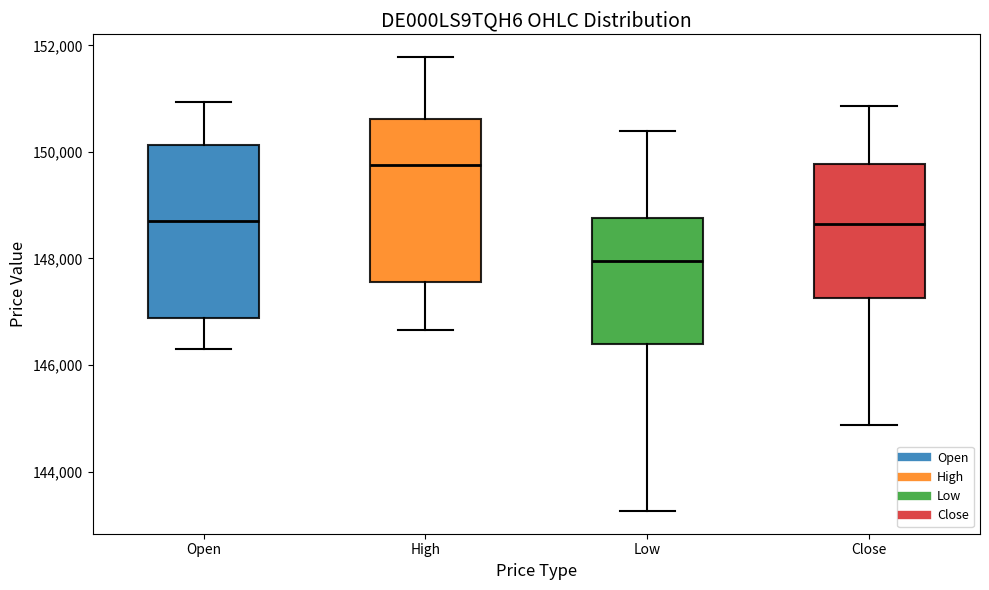

Reading left to right, transcribe this box plot: for each box, give where its median line is, the range the box spans, and where its two whiskers end, as read against the y-axis. The values are not printed on the chart, so give them approximately, as read against the axis.

Open: median 148800, box 146800 to 150200, whiskers 146400 to 151000
High: median 149800, box 147600 to 150600, whiskers 146600 to 151800
Low: median 148000, box 146400 to 148800, whiskers 143200 to 150400
Close: median 148600, box 147200 to 149800, whiskers 144800 to 150800